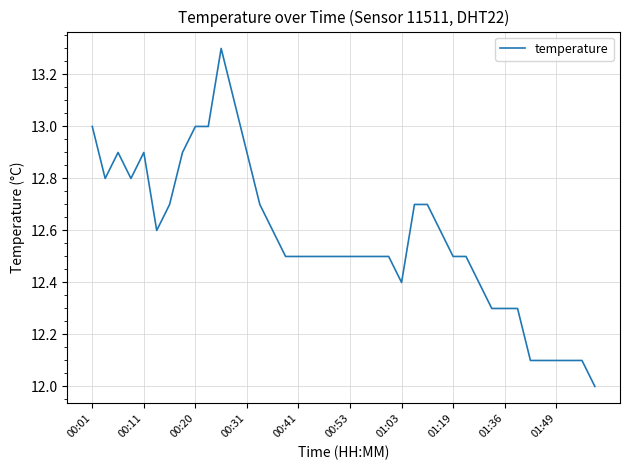

True or false: there are more than 2 points higher than both neighbors.

True